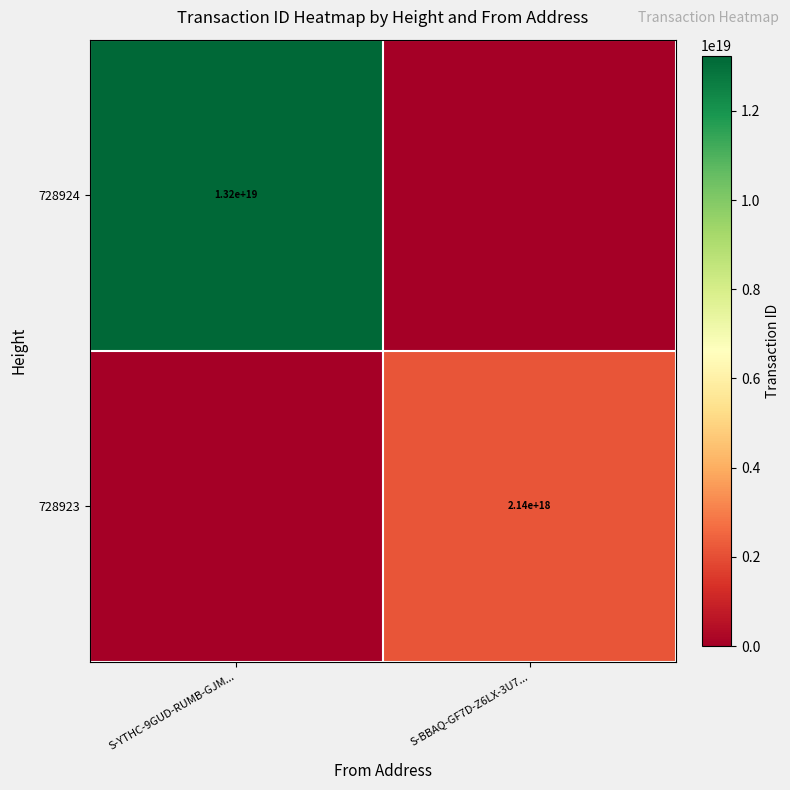

The 728923 series shows 2140000000000000000 at S-BBAQ-GF7D-Z6LX-3U7.... True or false?

True